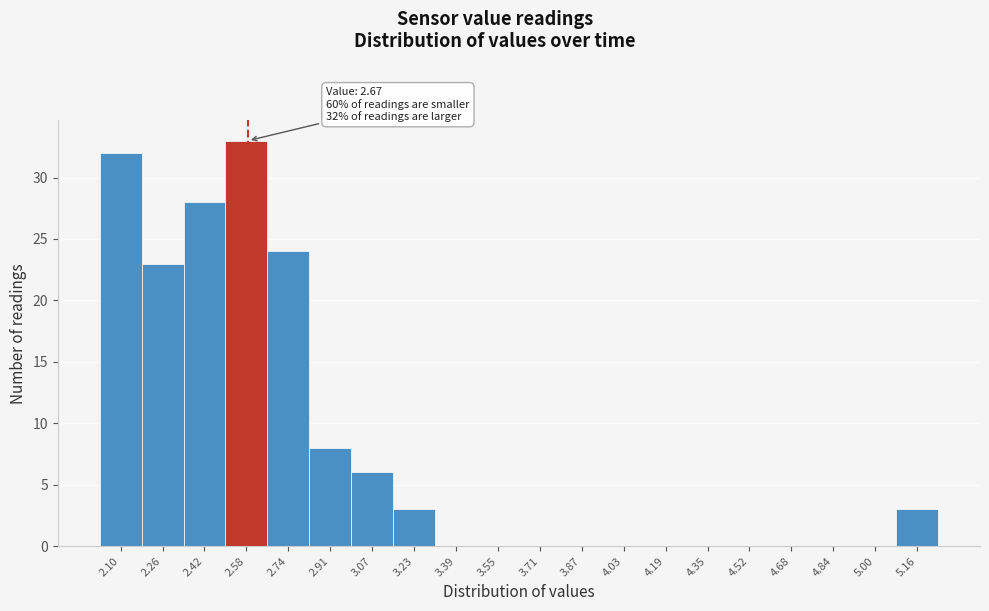

Reading left to right, transcribe all the data shown in this chart.

2.10=32	2.26=23	2.42=28	2.58=33	2.74=24	2.91=8	3.07=6	3.23=3	3.39=0	3.55=0	3.71=0	3.87=0	4.03=0	4.19=0	4.35=0	4.52=0	4.68=0	4.84=0	5.00=0	5.16=3